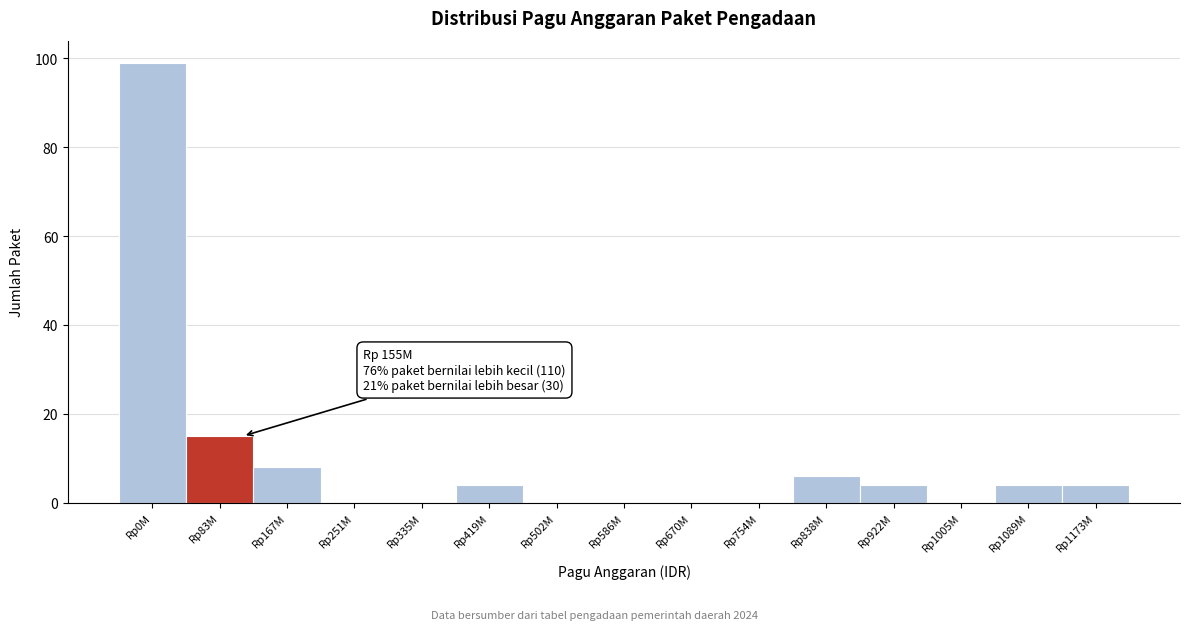

Reading left to right, extract all data points from this chart.

Rp0M=99	Rp83M=15	Rp167M=8	Rp251M=0	Rp335M=0	Rp419M=4	Rp502M=0	Rp586M=0	Rp670M=0	Rp754M=0	Rp838M=6	Rp922M=4	Rp1005M=0	Rp1089M=4	Rp1173M=4